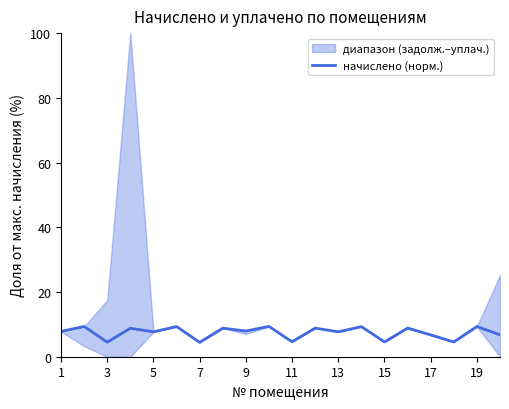

Count the number of values greater than 7.

13